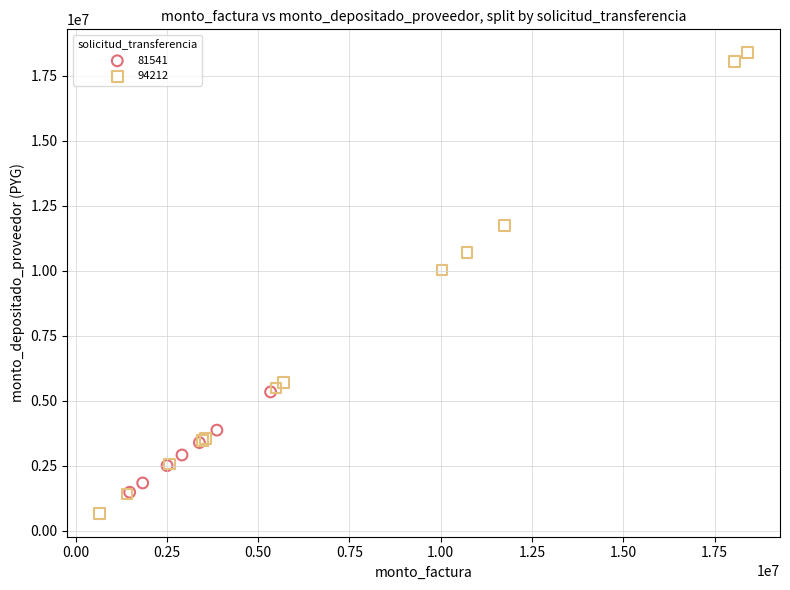

Which series contains the highest Y value?

94212